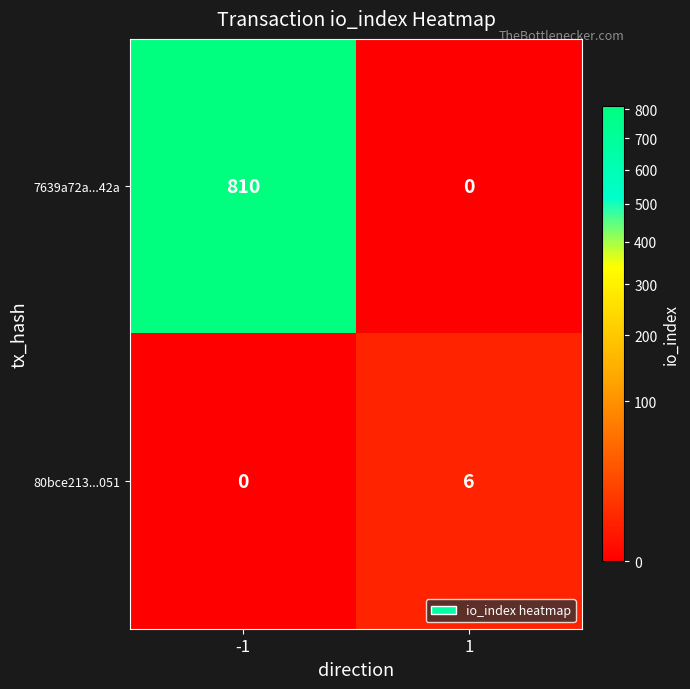

What is the sum of all 7639a72a...42a values?

810